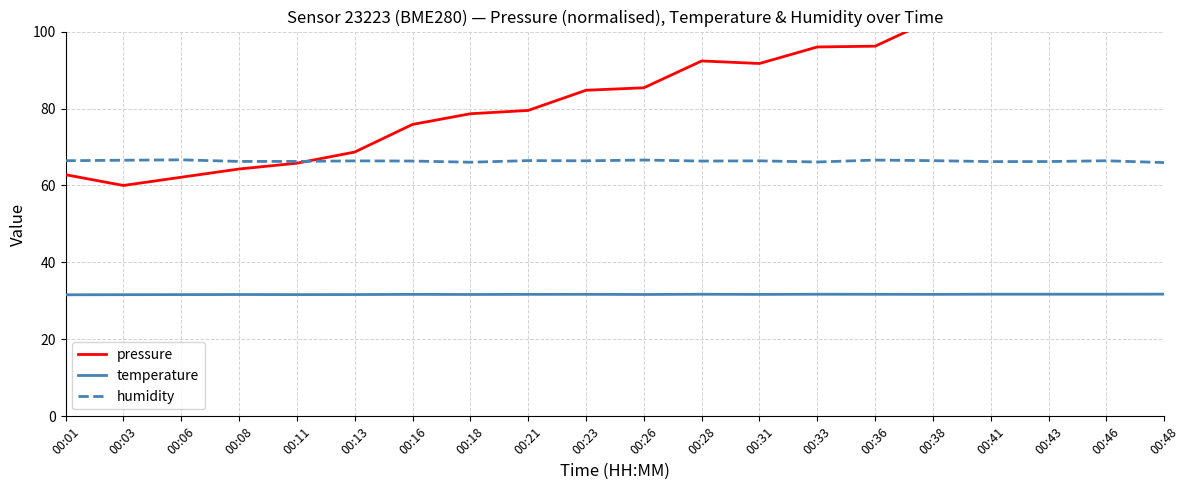

Rank the series by their maximum value, from lowest to highest.

temperature, humidity, pressure